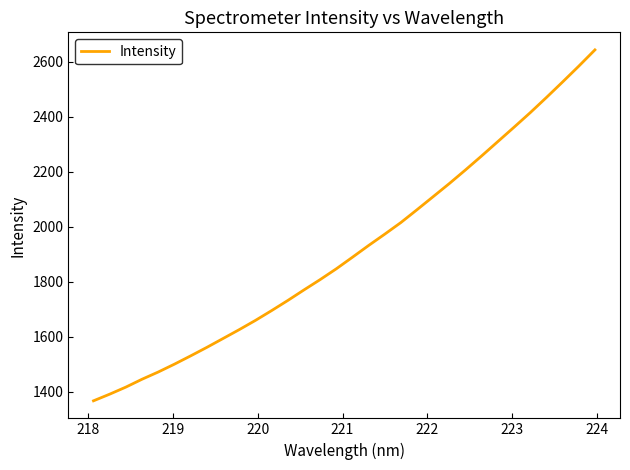

What is the minimum value shown in the chart?

1367.8